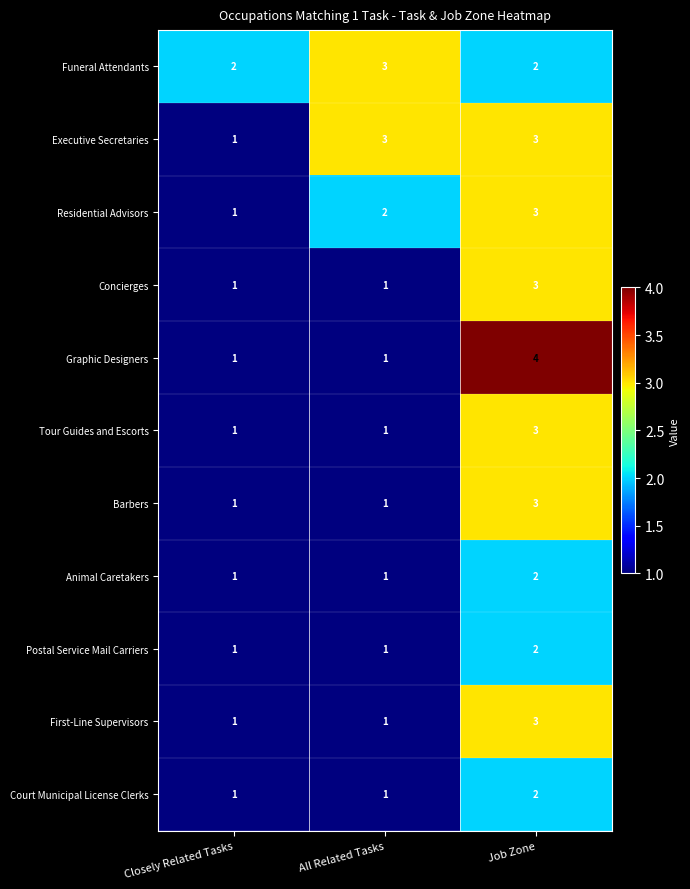

Count the Graphic Designers values in the range 1 to 4.

3